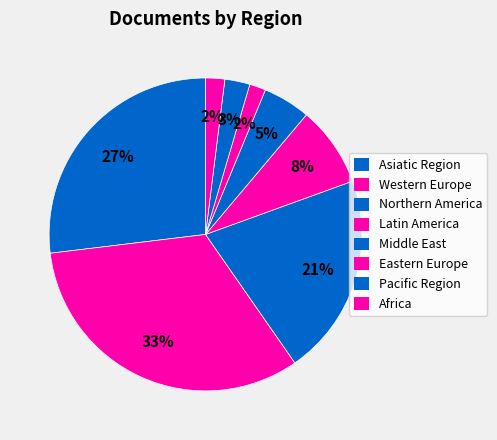

Do Pacific Region and Africa together represent more than half of the pie?

No